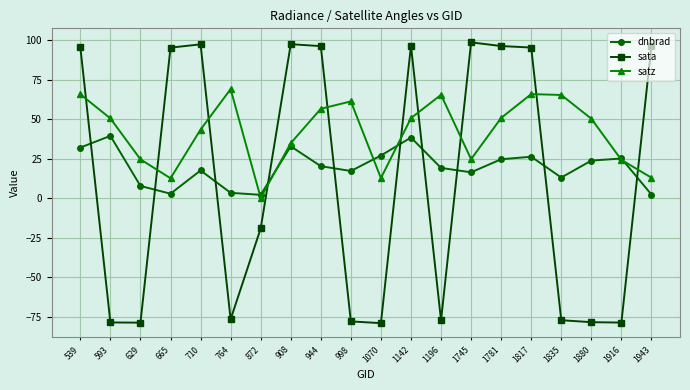

At which category is the sum across all series the highest?

539